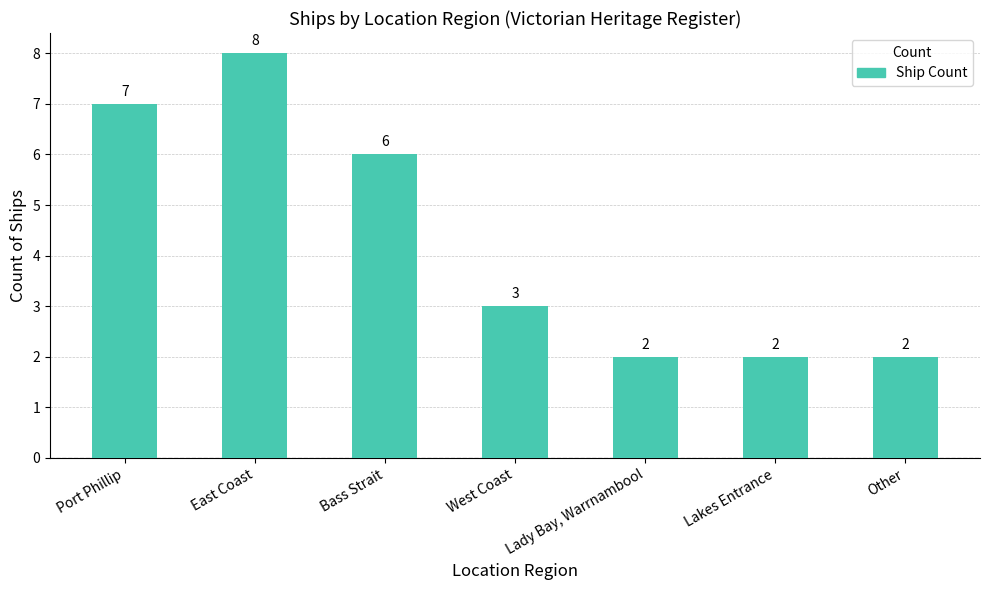

What value does the data have at Lakes Entrance?

2